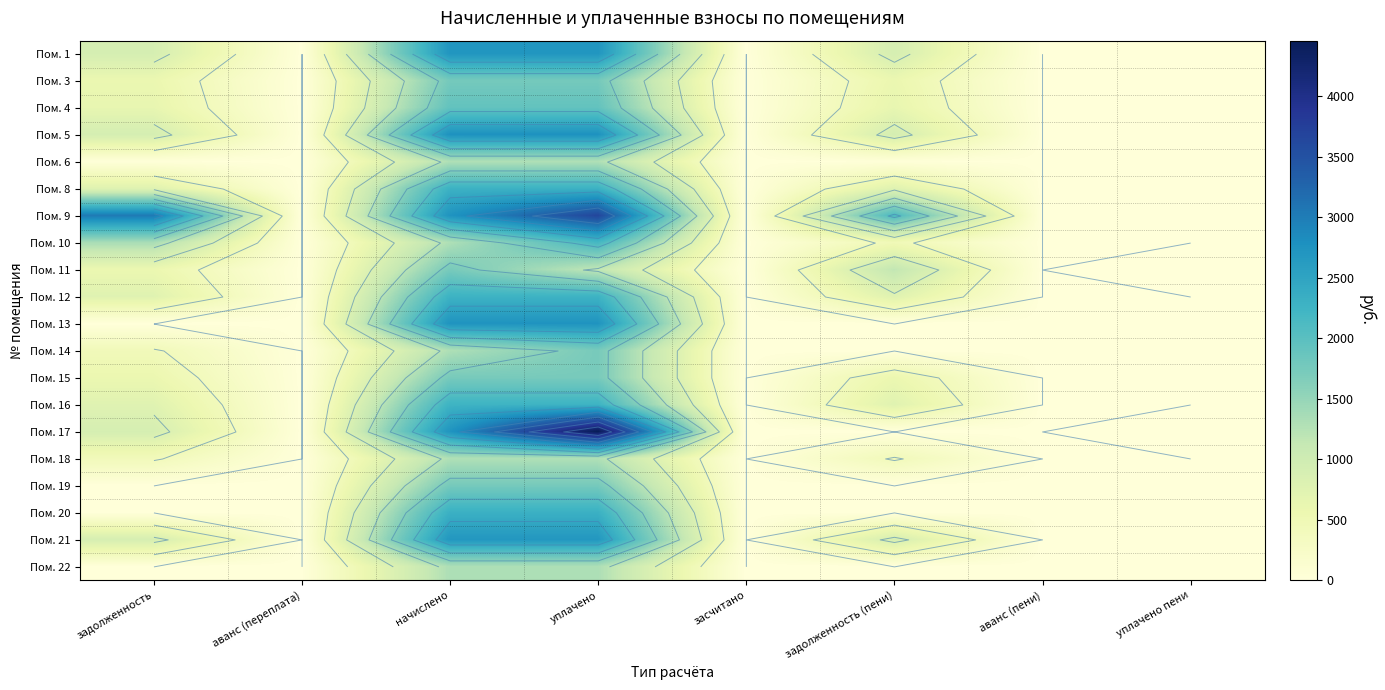

How many categories are shown in the chart?

8